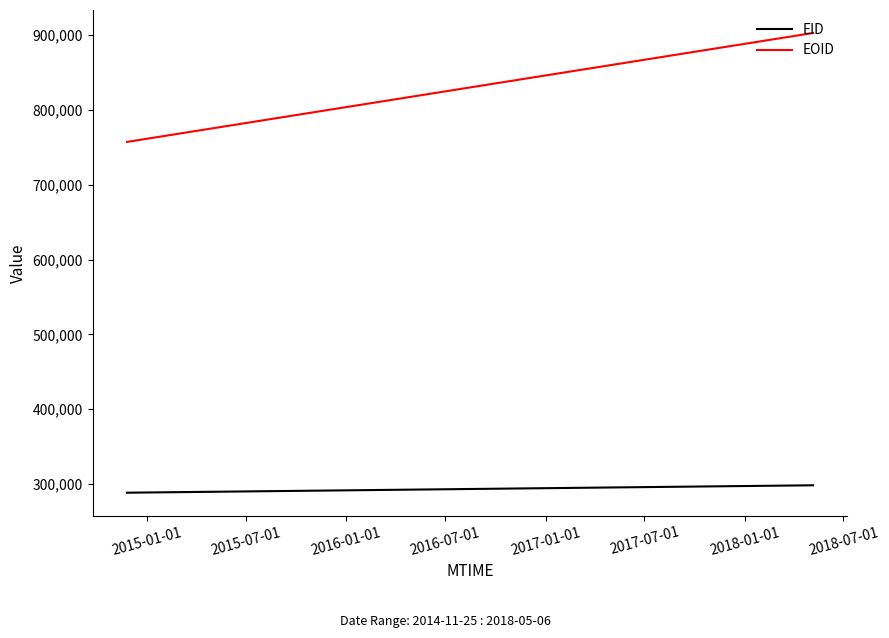

What is the minimum value shown in the chart?

288305